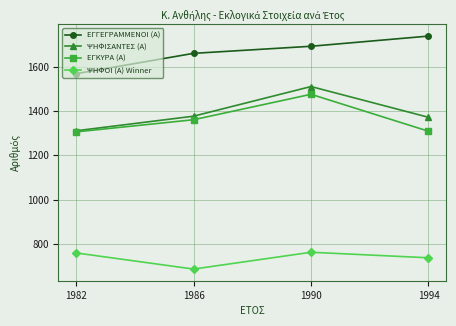

True or false: ΕΓΓΕΓΡΑΜΜΕΝΟΙ (Α) has more than 1 points higher than both neighbors.

False